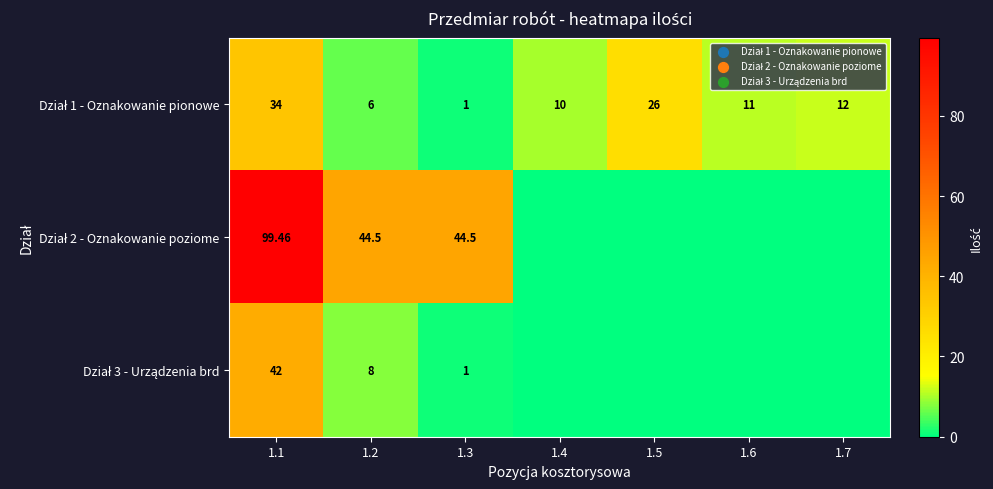

What is the difference between the Dział 2 - Oznakowanie poziome values at 1.1 and 1.5?

99.5